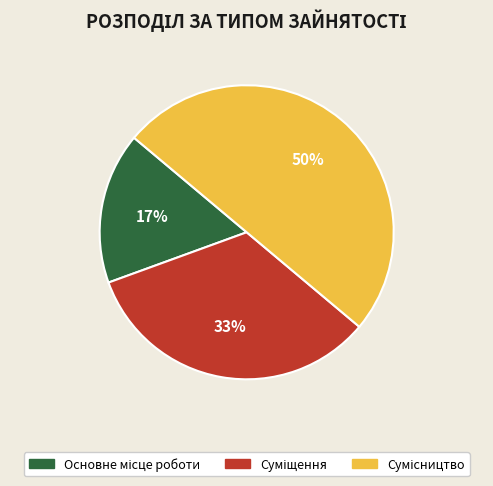

To the nearest percent, what is the average slice percentage?

33%